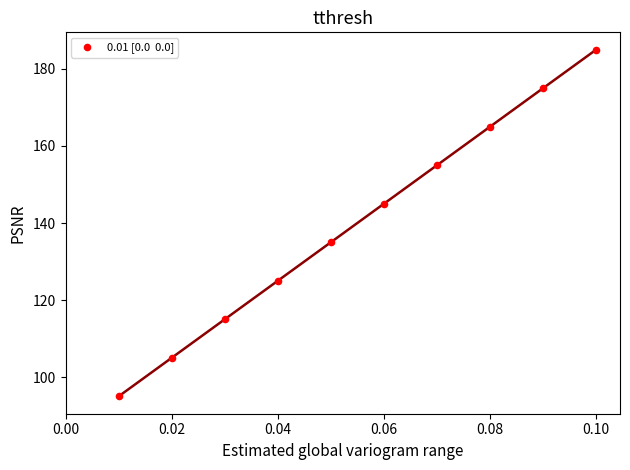

What is the range of Y values (max minus min)?

90